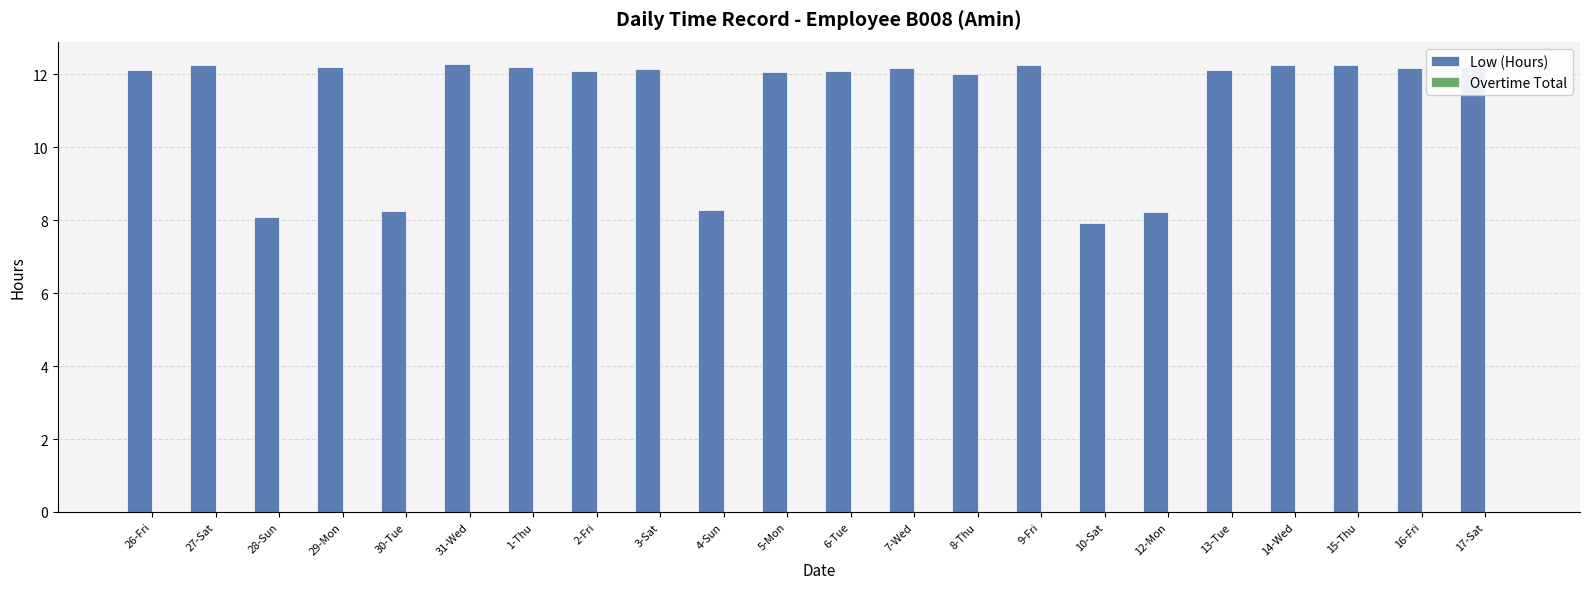

Are the bars grouped side by side (vs. stacked)?

No